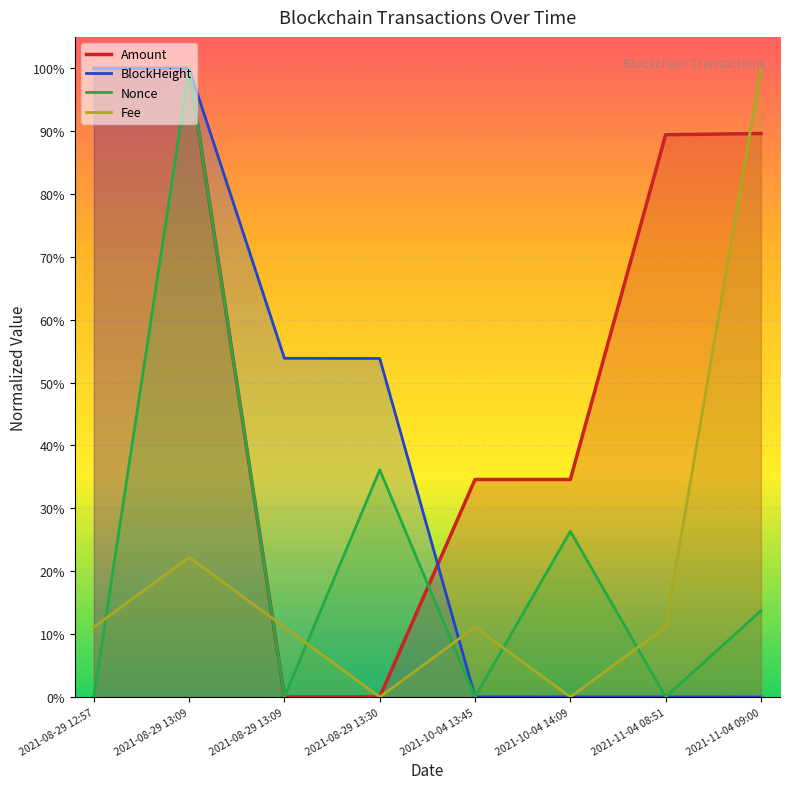

How many interior local valleys does the Fee series have?

2